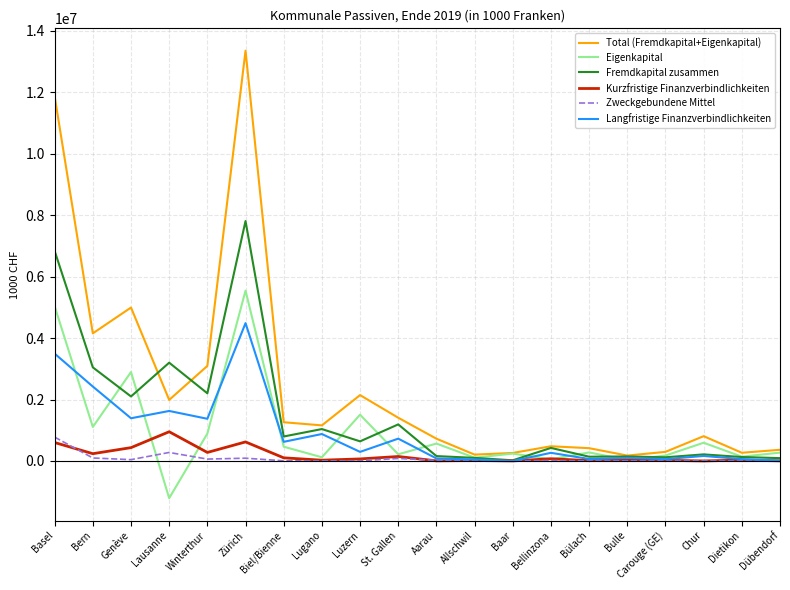

What is the minimum value for Total (Fremdkapital+Eigenkapital)?

175282